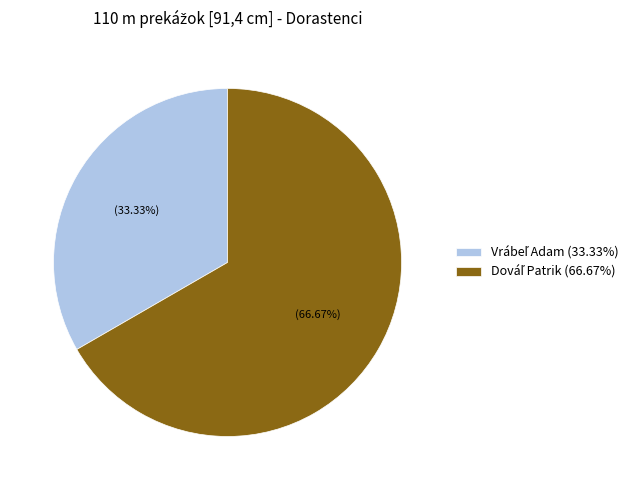

Is there any slice that represents more than half of the pie?

Yes